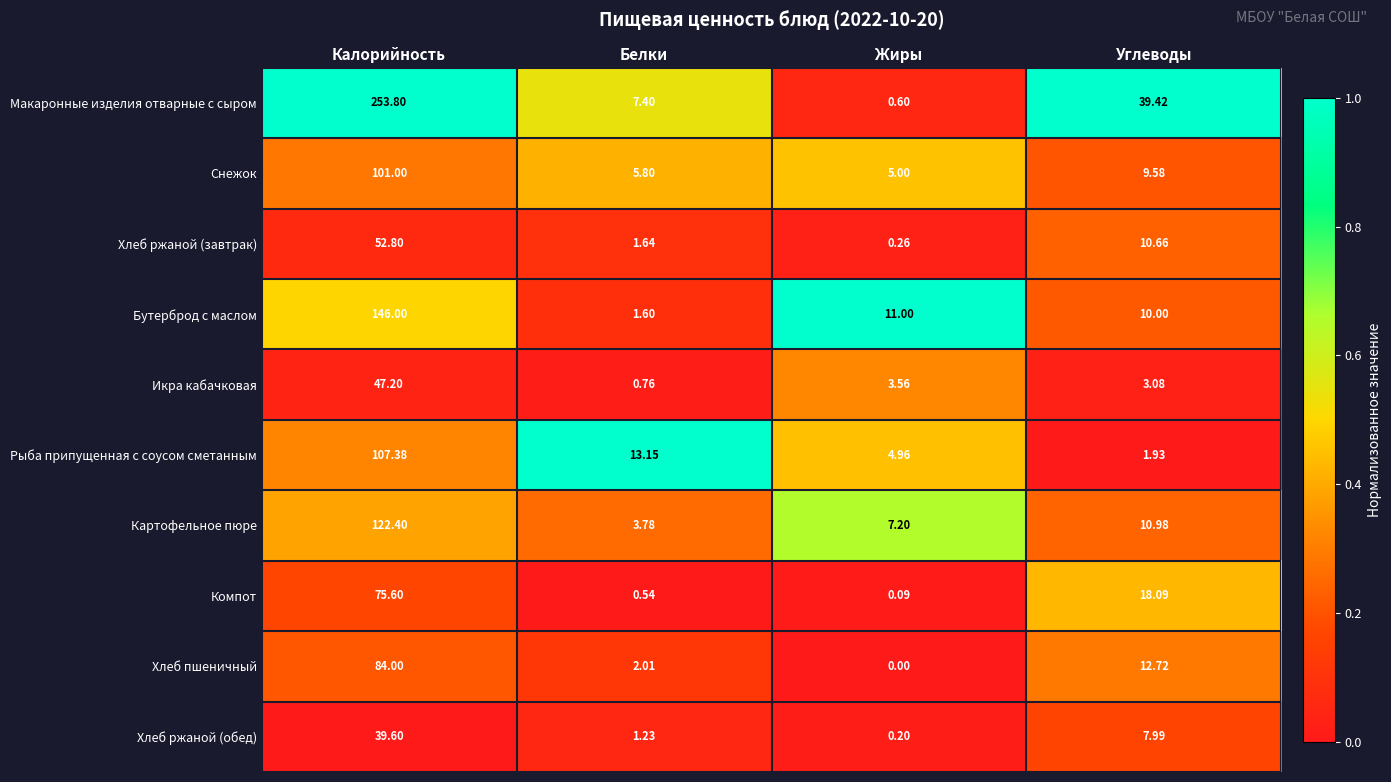

At how many categories does at least one series exceed 0?

4